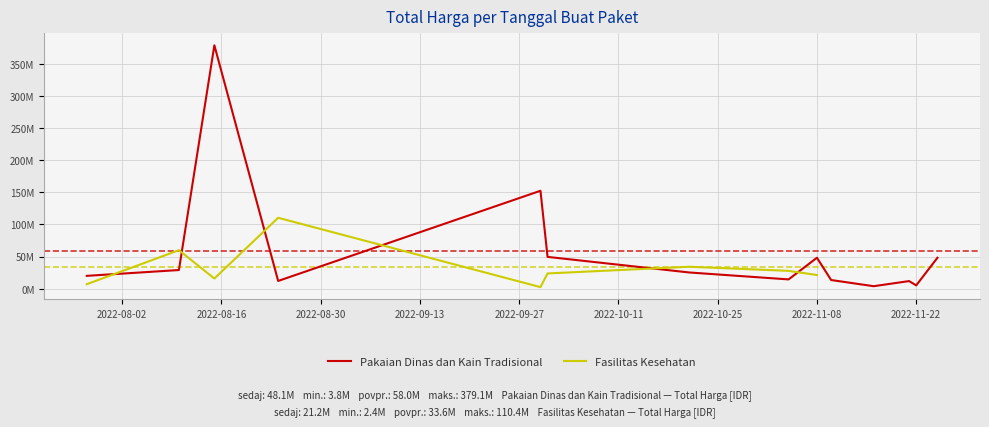

Which series has the largest range (max minus min)?

Pakaian Dinas dan Kain Tradisional